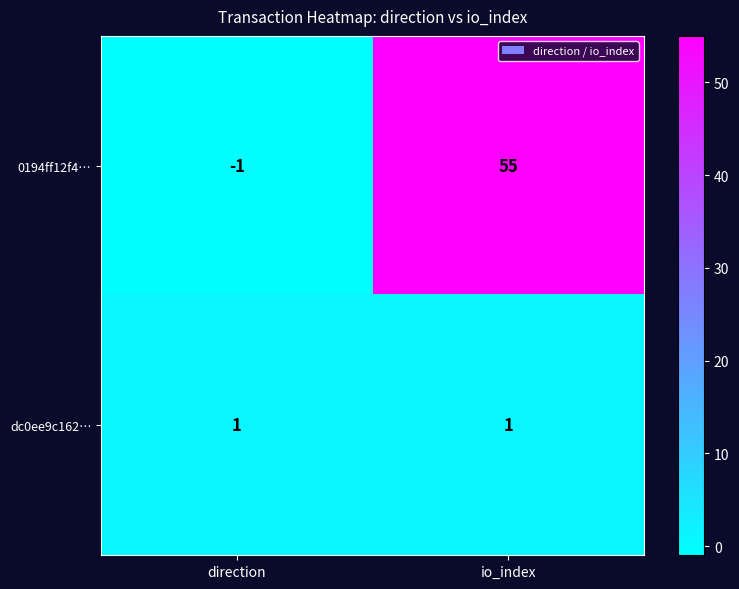

The 0194ff12f4… series shows -1 at direction. True or false?

True